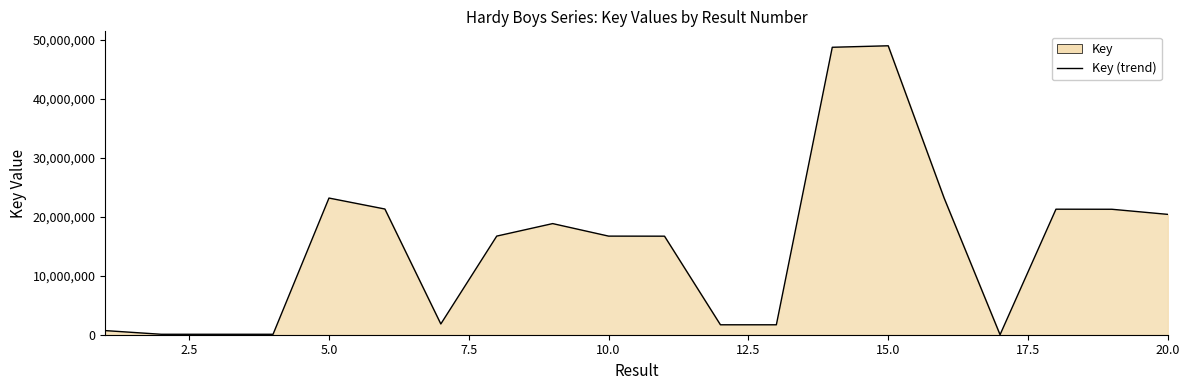

How many values are below 16720991?

10